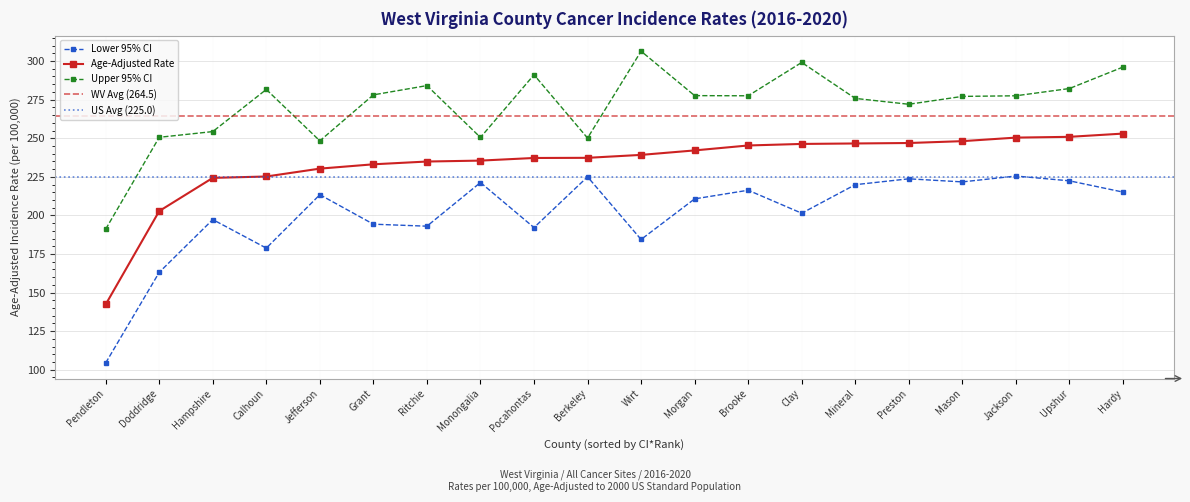

What is the difference between the Lower 95% CI values at Hampshire and Jackson?

28.2